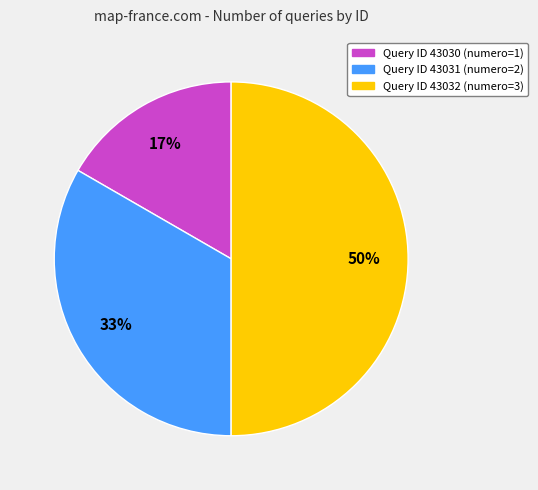

To the nearest percent, what is the average slice percentage?

33%